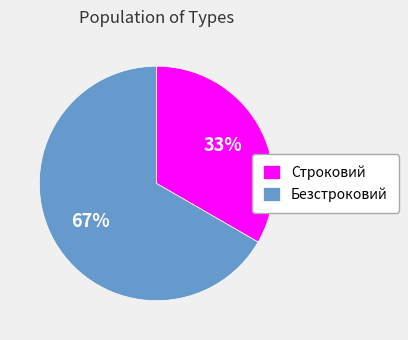

To the nearest percent, what portion does Безстроковий represent?

67%